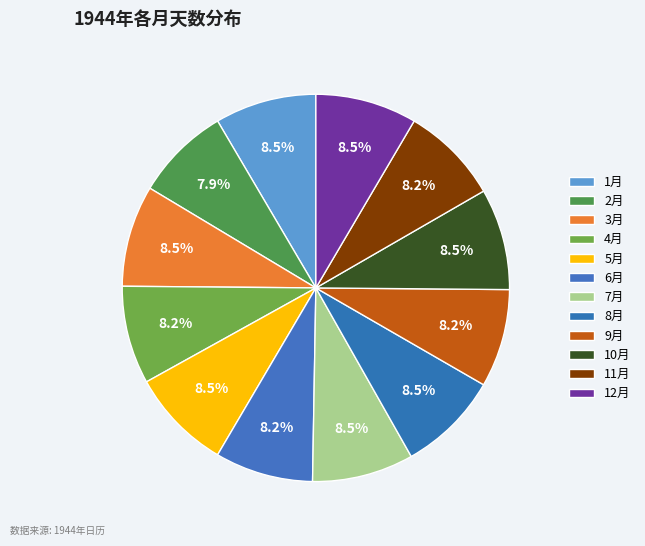

To the nearest percent, what is the difference between the largest and smallest slice percentages?

1%